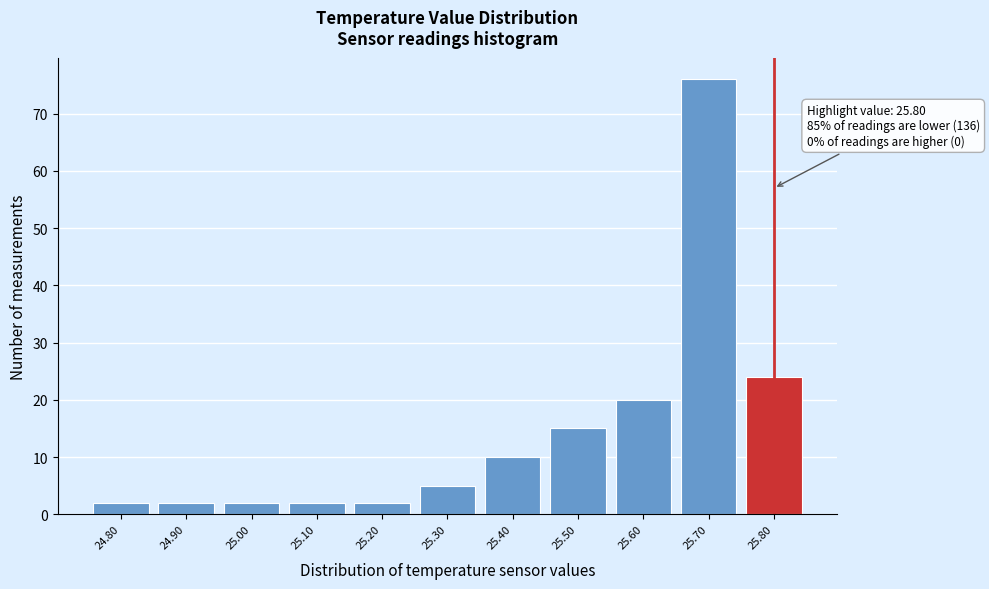

Which range on the x-axis has the tallest bar?

25.65 to 25.75